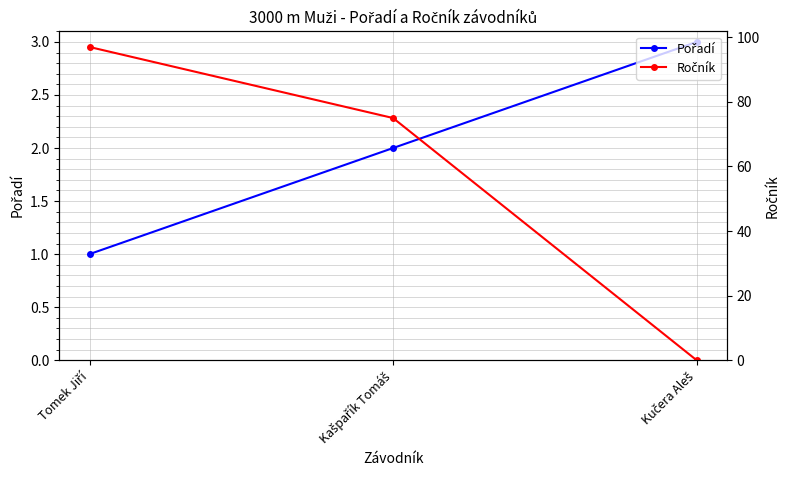

What is the label of the 2nd point from the right?

Kašpařík Tomáš